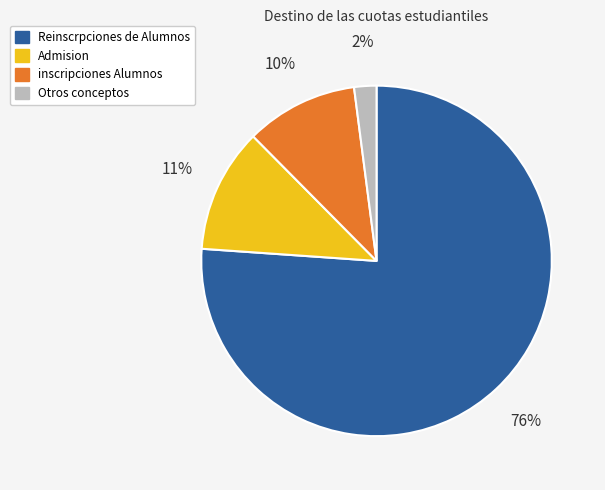

What is the largest slice in the pie chart?

Reinscrpciones de Alumnos